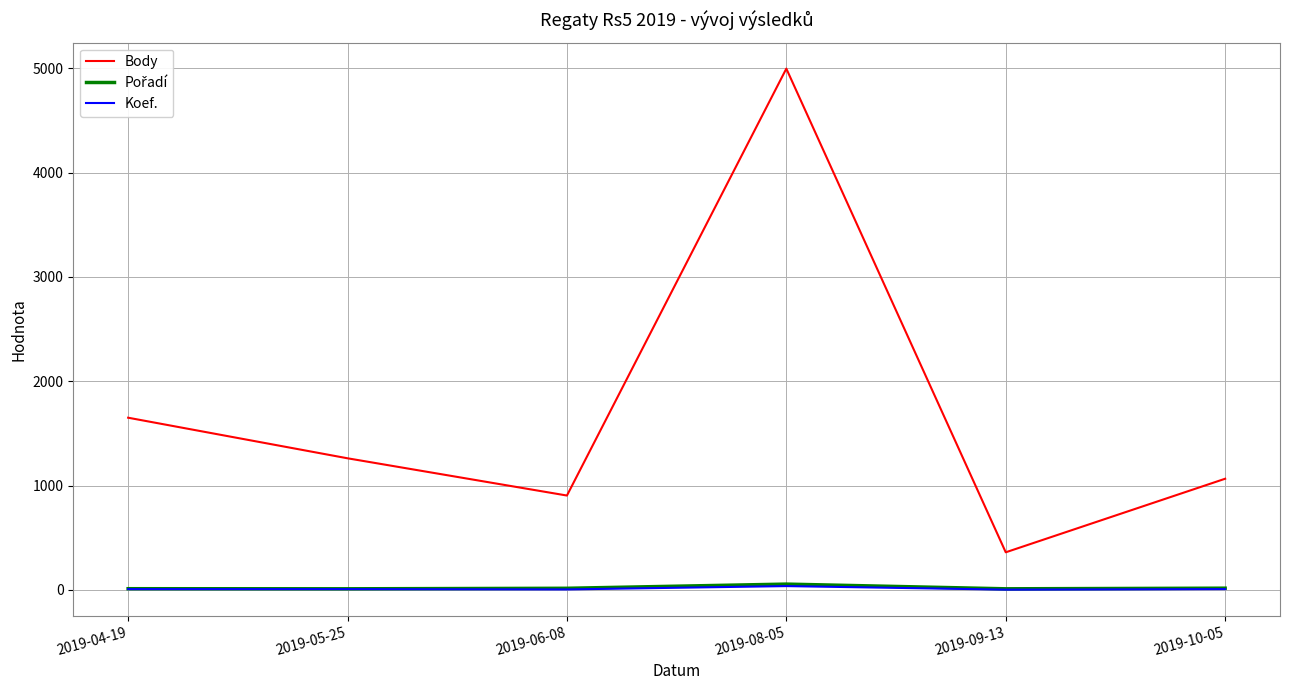

True or false: Body and Koef. intersect in this chart.

False